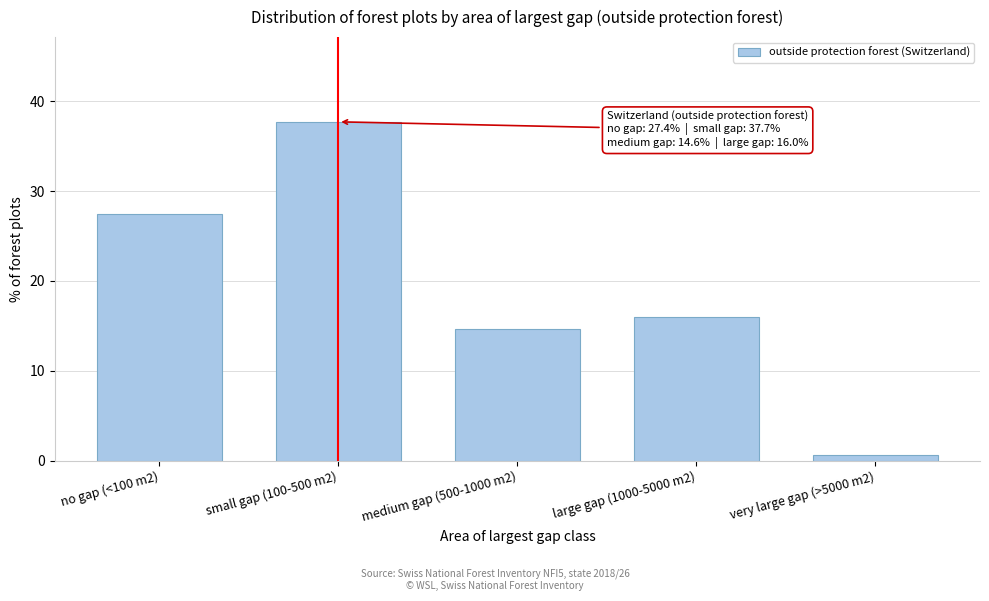

Reading left to right, what are all the values shown in this chart?

27.4	37.7	14.6	16.0	0.6